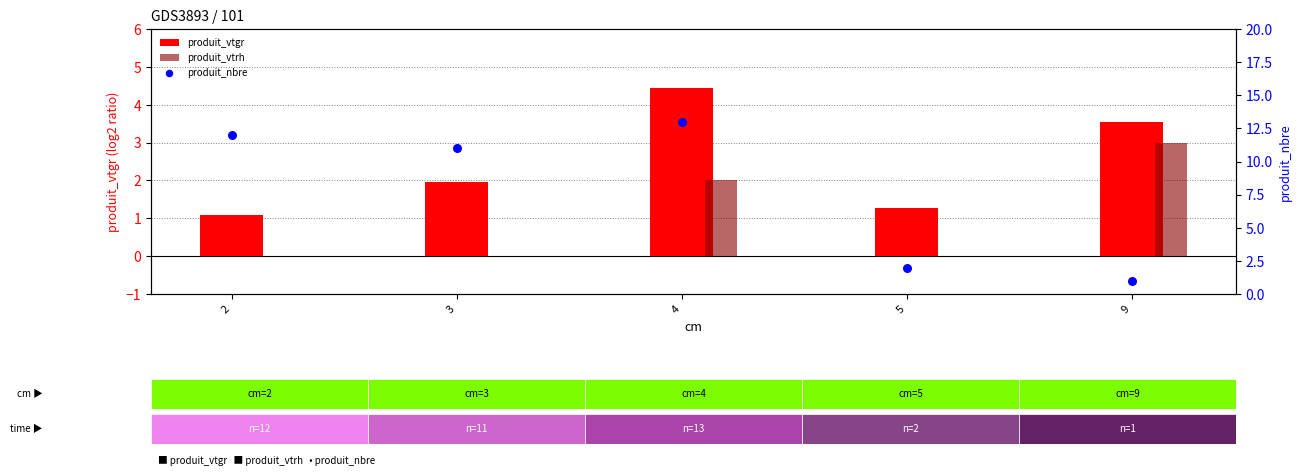

Which series contains the lowest Y value?

produit_vtrh